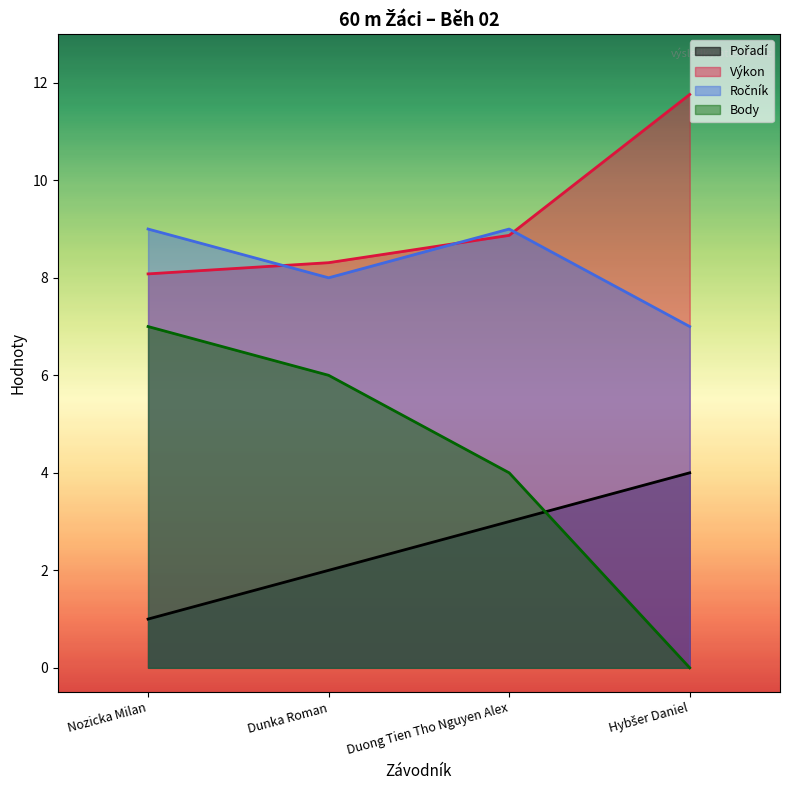

What is the difference between the highest and lowest values at Dunka Roman?

6.3